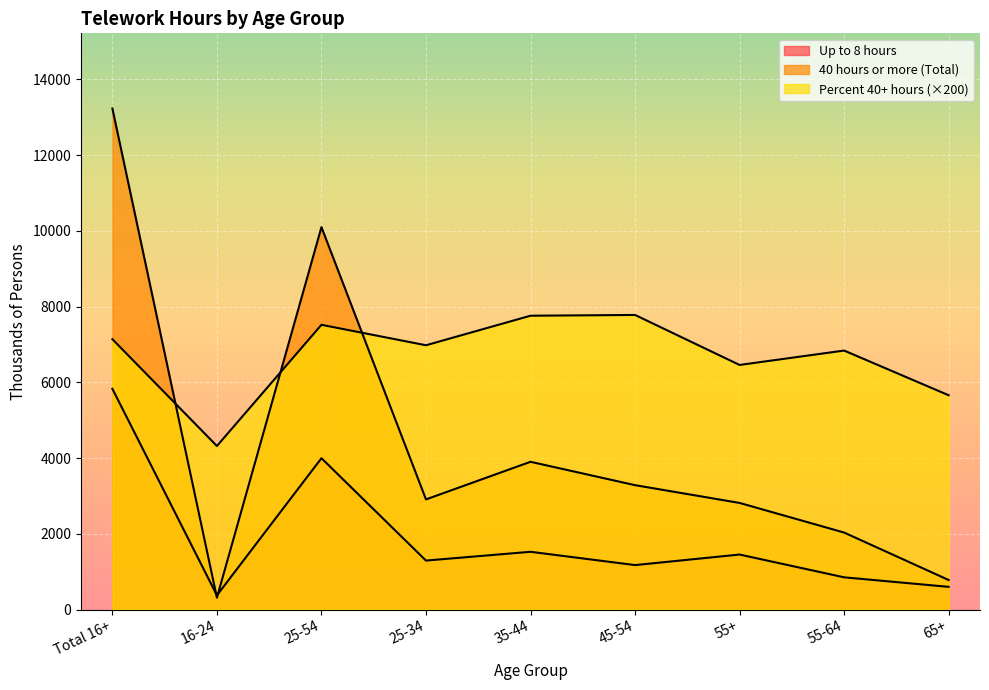

How many lines are shown in the chart?

3